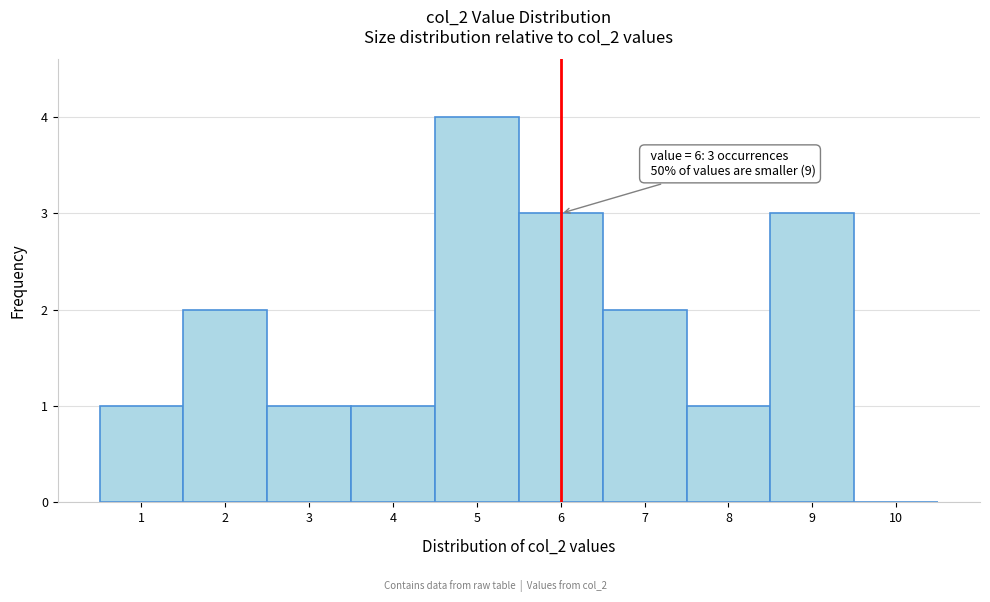

Reading right to left, what are all the values shown in this chart?

10=0	9=3	8=1	7=2	6=3	5=4	4=1	3=1	2=2	1=1